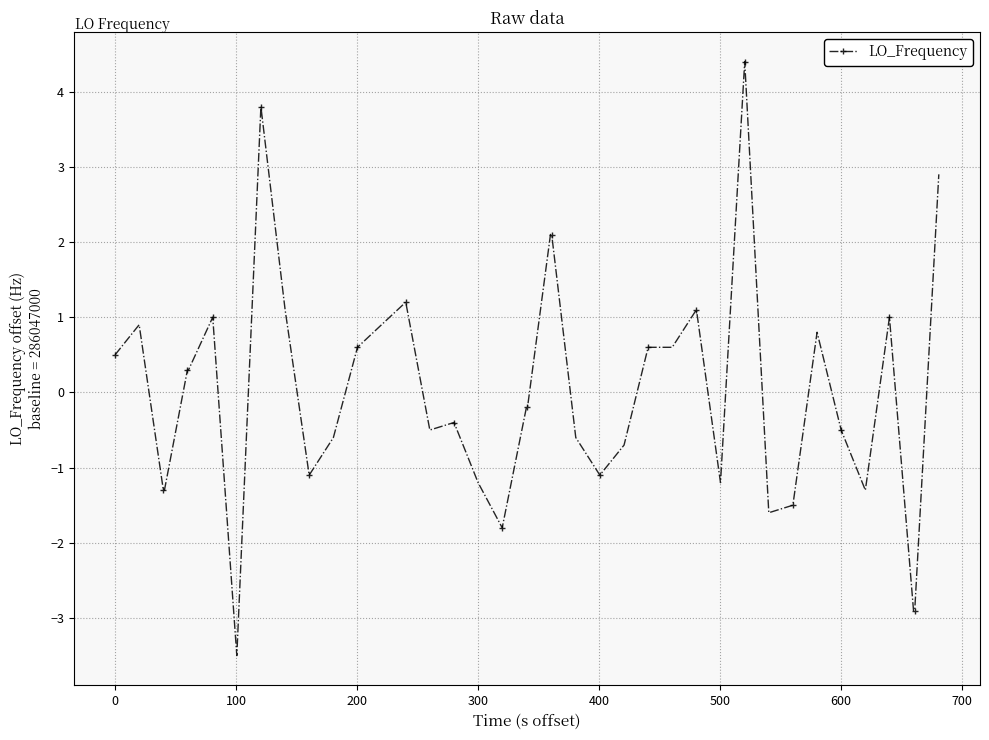

What is the minimum value shown in the chart?

-3.5